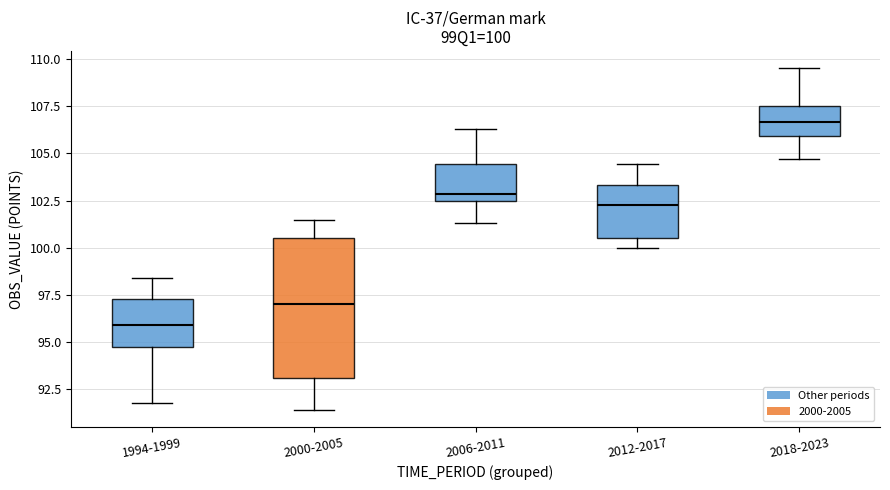

Which box's median line is the highest?

2018-2023